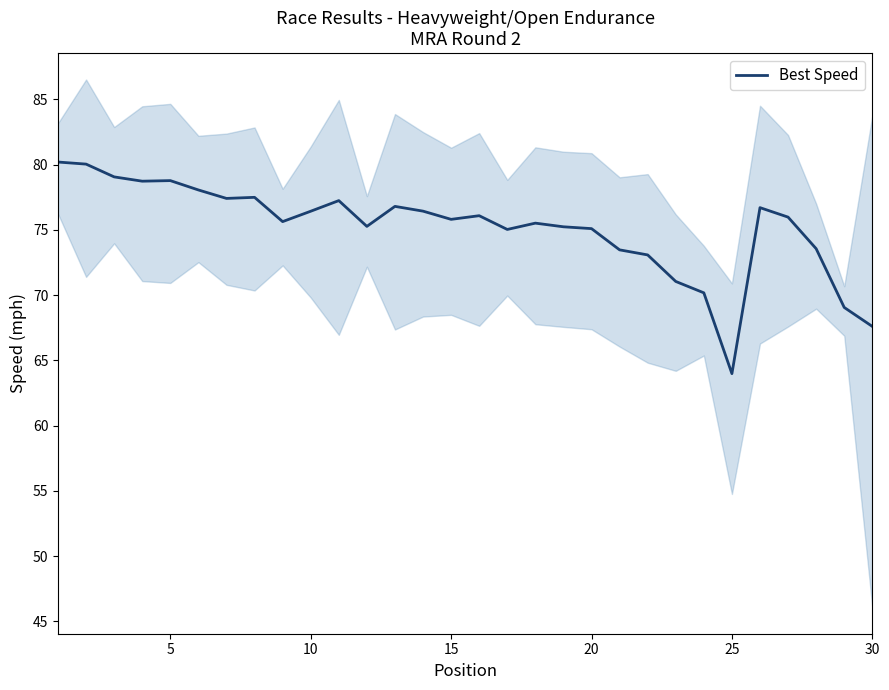

What is the lowest value of the Best Speed series?

64.0